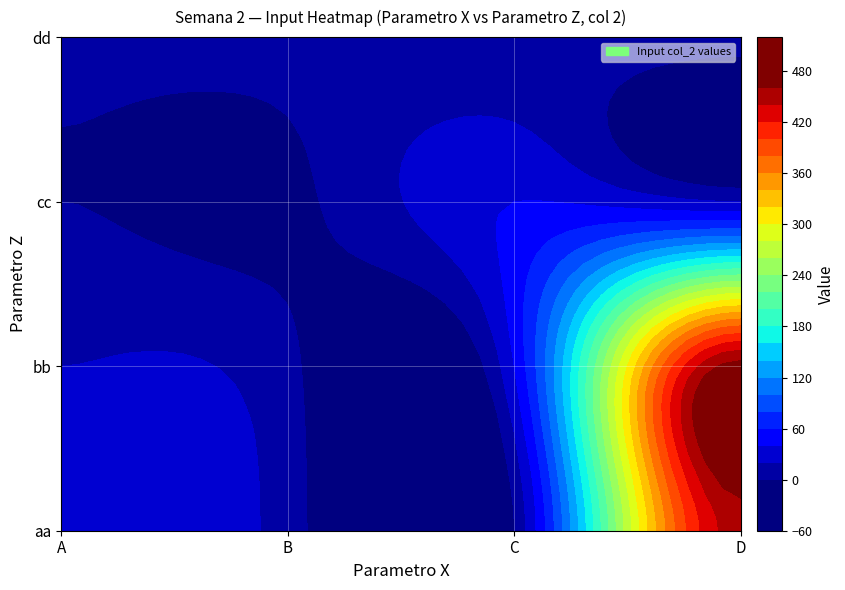

What is the approximate value of D at bb?

470